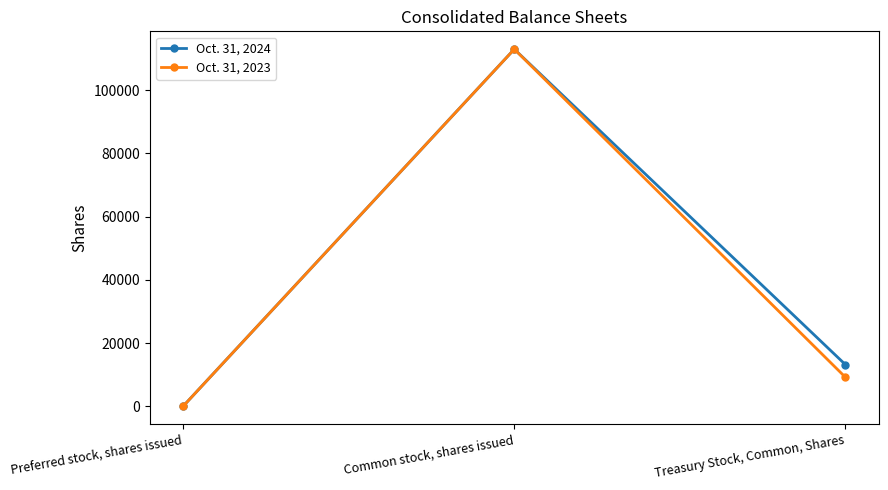

True or false: Oct. 31, 2024 has a value of 4666 at Treasury Stock, Common, Shares.

False